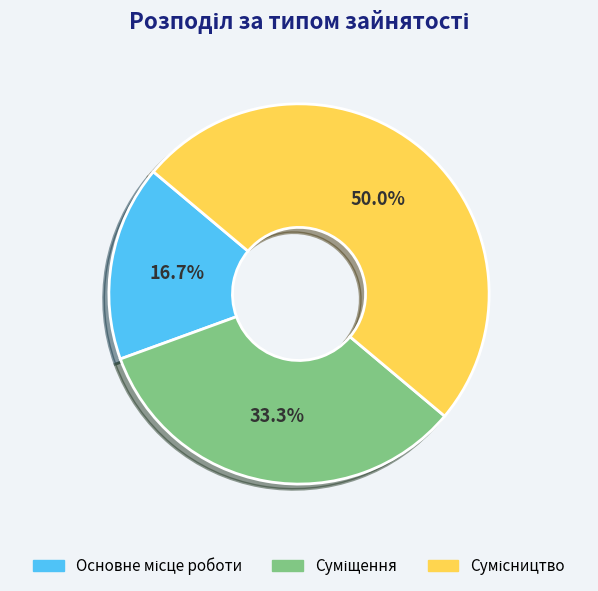

Which category has the smallest portion of the pie?

Основне місце роботи